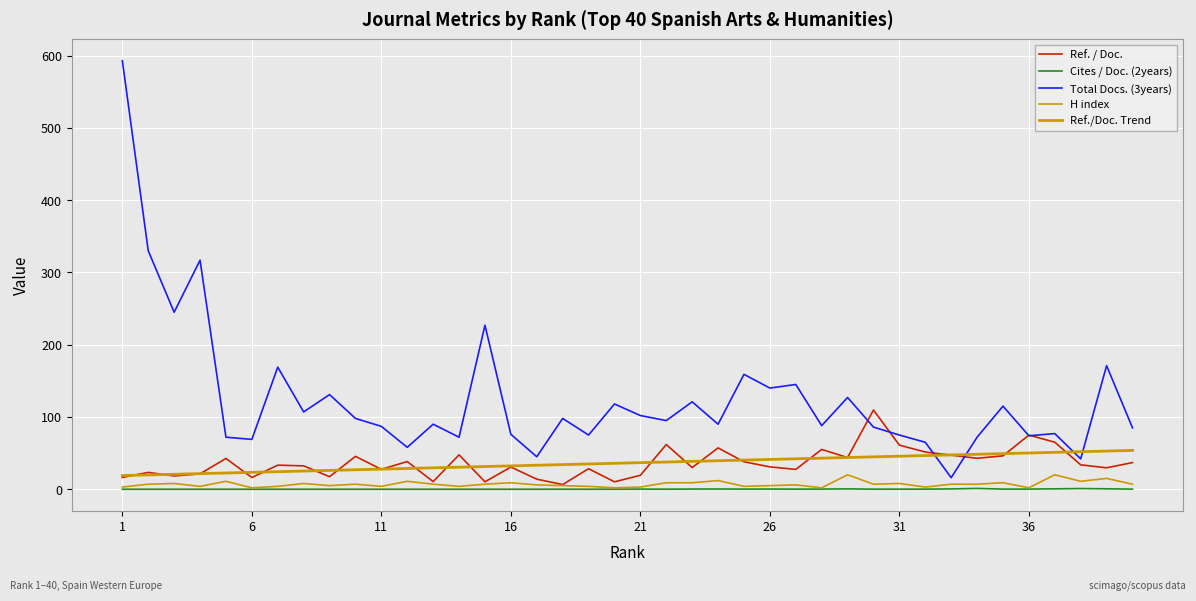

How many categories are shown in the chart?

40